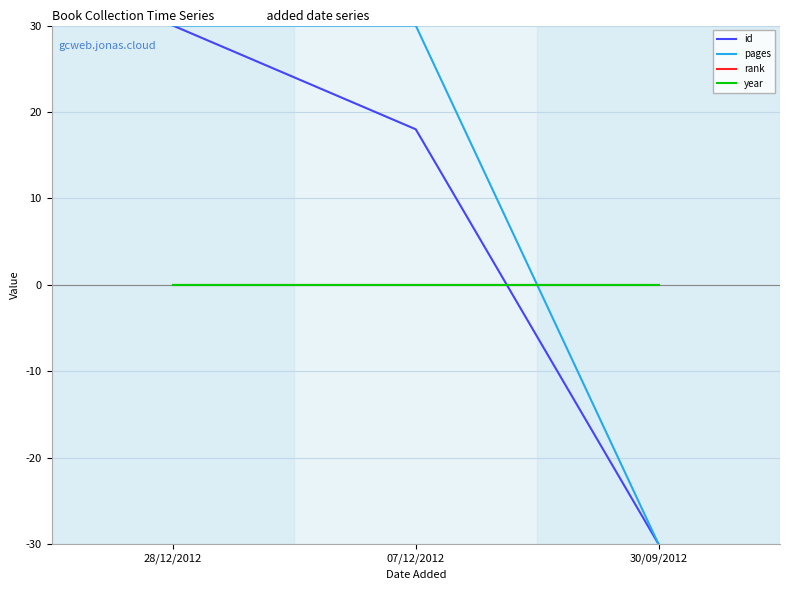

What is the total value across all series at 28/12/2012?

60